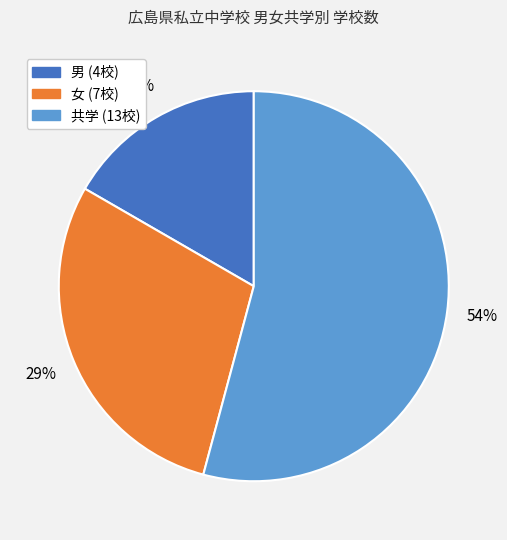

To the nearest percent, what is the average slice percentage?

33%